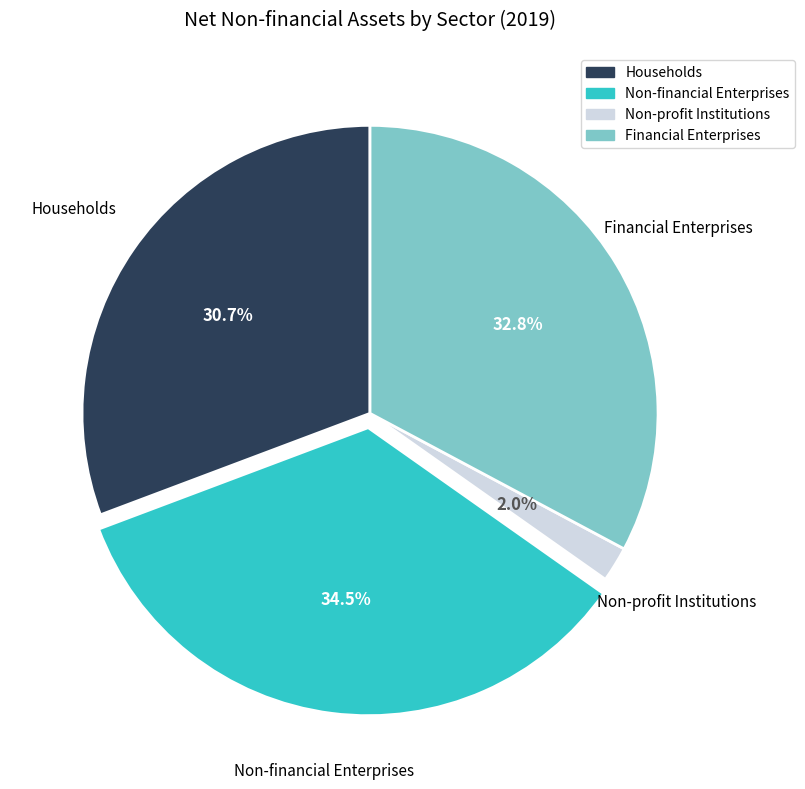

How many segments does this pie chart have?

4